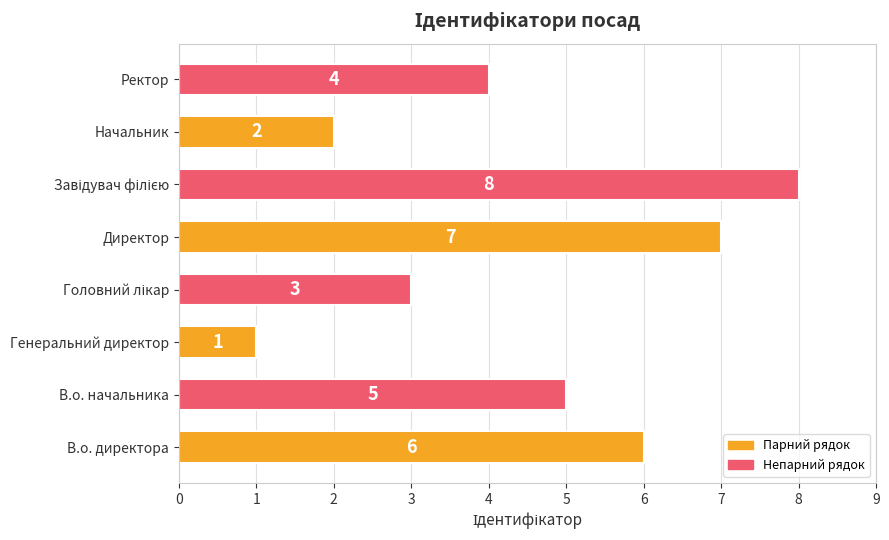

What is the change in value from В.о. начальника to Директор?

+2